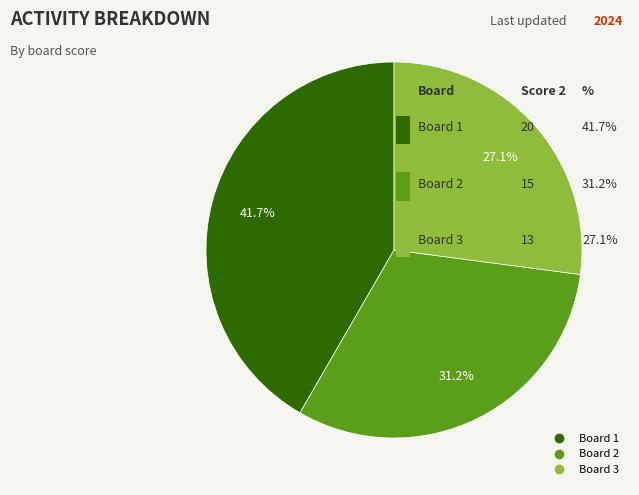

Is it true that Board 3 is 27% of the pie?

True